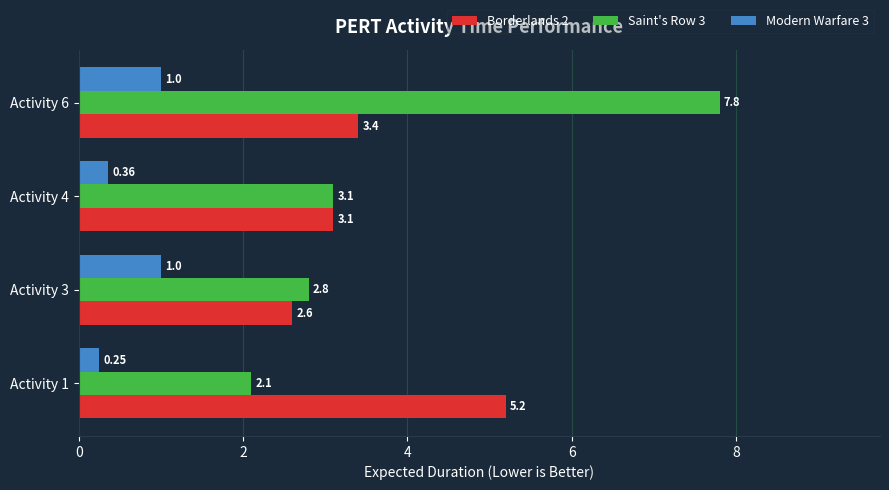

How many data points in Saint's Row 3 are less than 3?

2